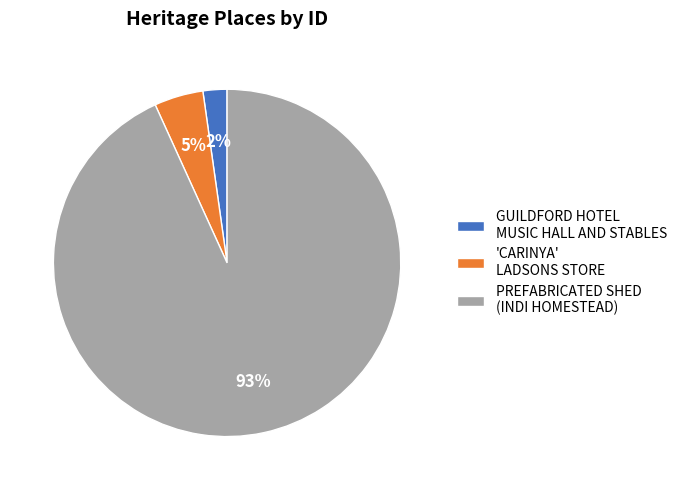

What percentage is the GUILDFORD HOTEL MUSIC HALL AND STABLES slice, to the nearest percent?

2%